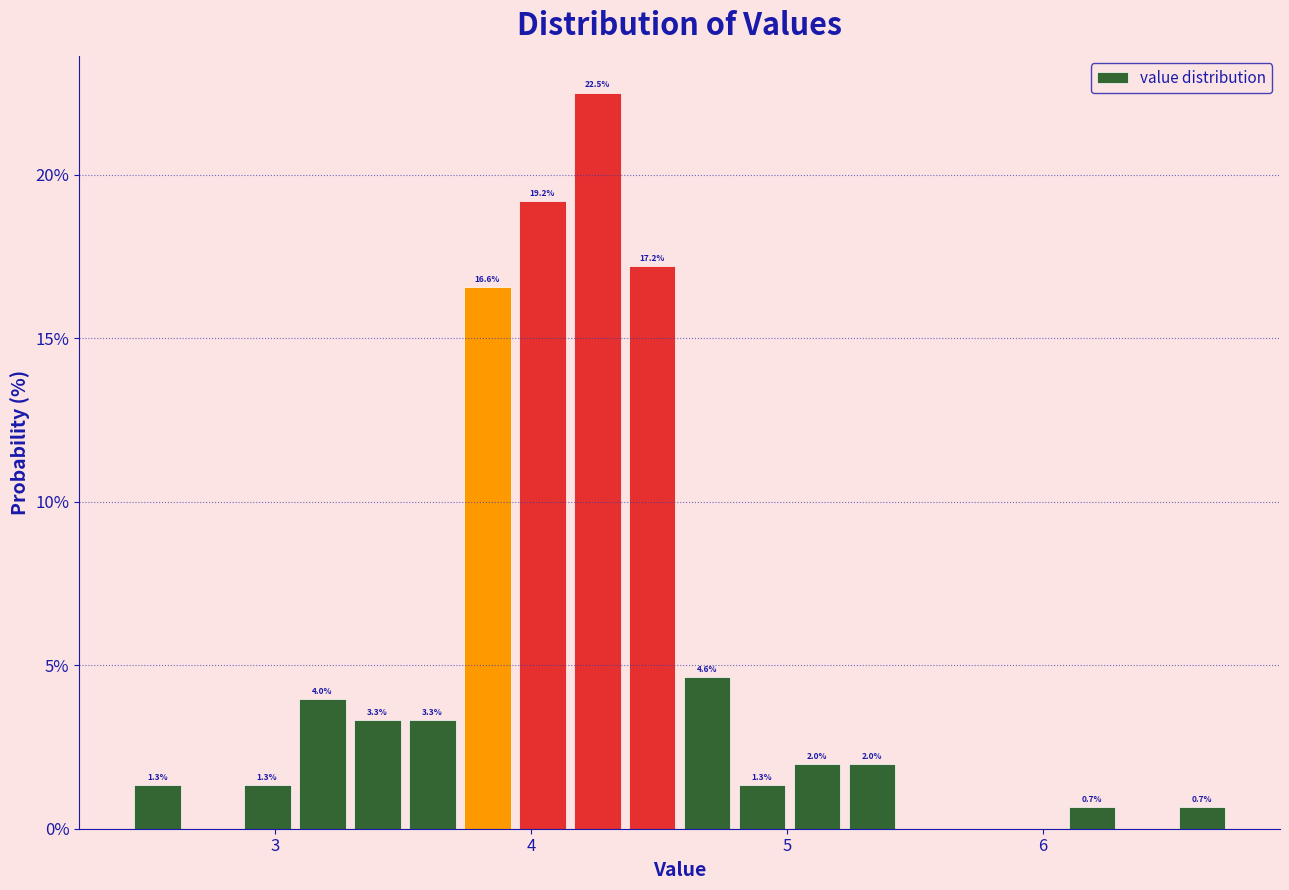

Around what value on the x-axis is the tallest bar? Give the approximate position of its centre, as read against the axis.

4.3